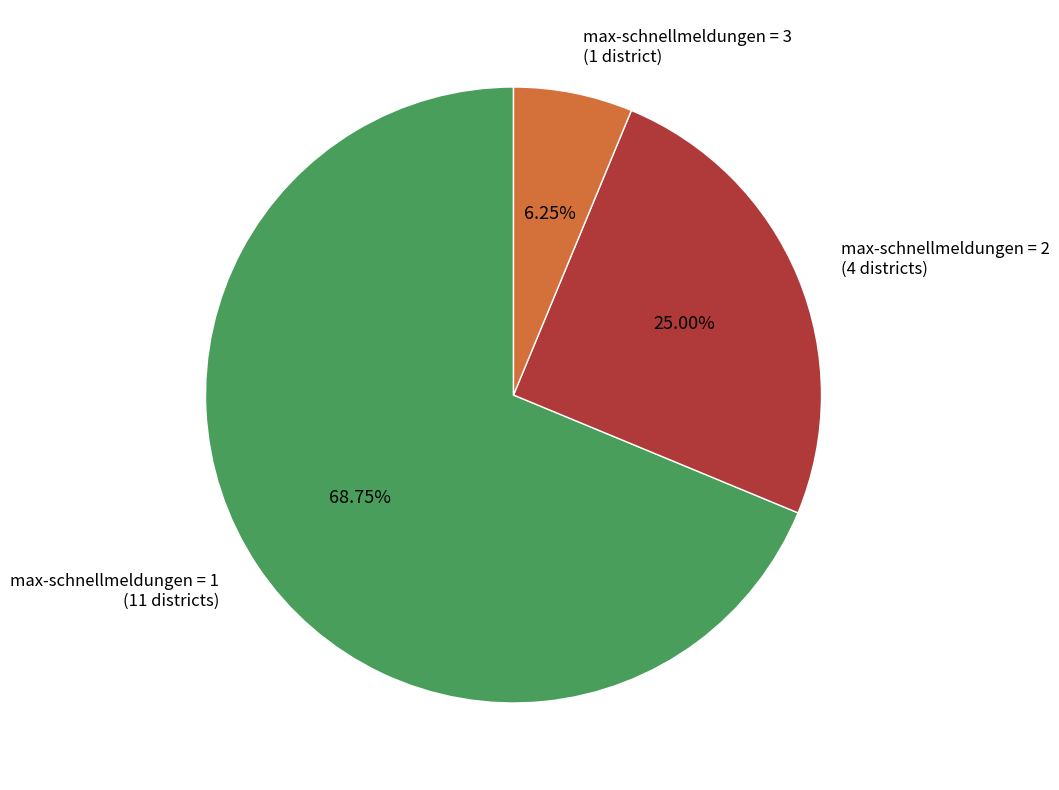

Which has a higher value, max-schnellmeldungen = 3 or max-schnellmeldungen = 1?

max-schnellmeldungen = 1